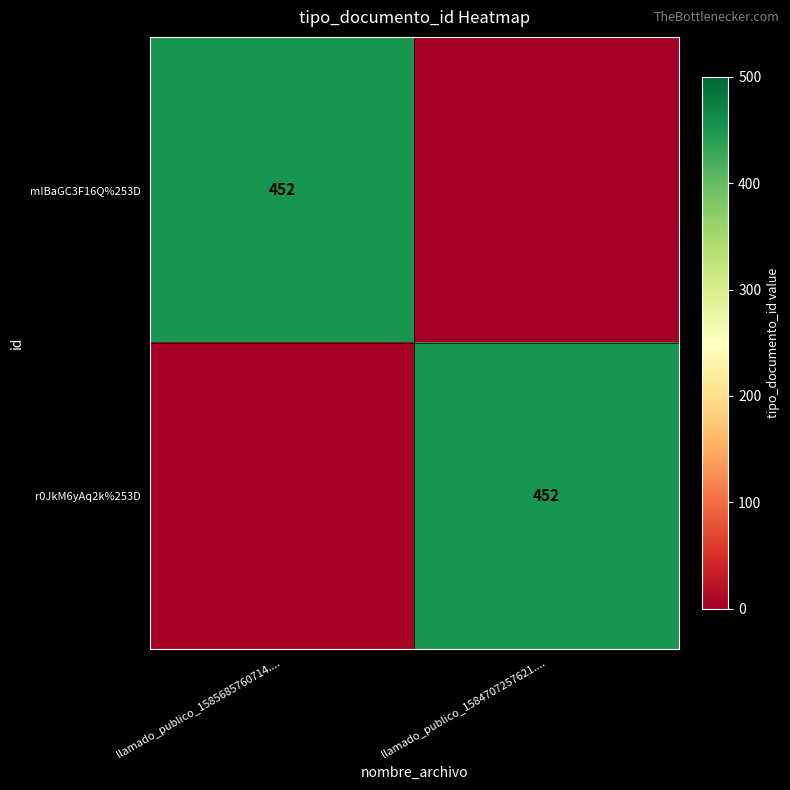

True or false: mIBaGC3F16Q%253D has a value of 702 at llamado_publico_1585685760714.....

False